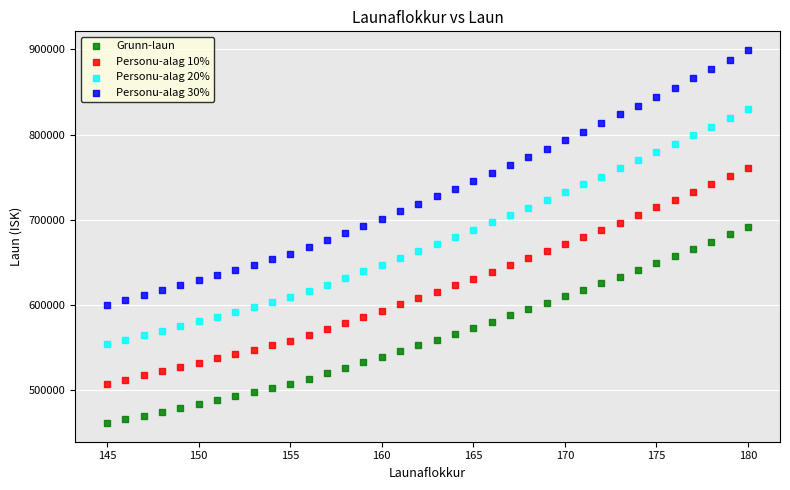

Which series contains the lowest Y value?

Grunn-laun